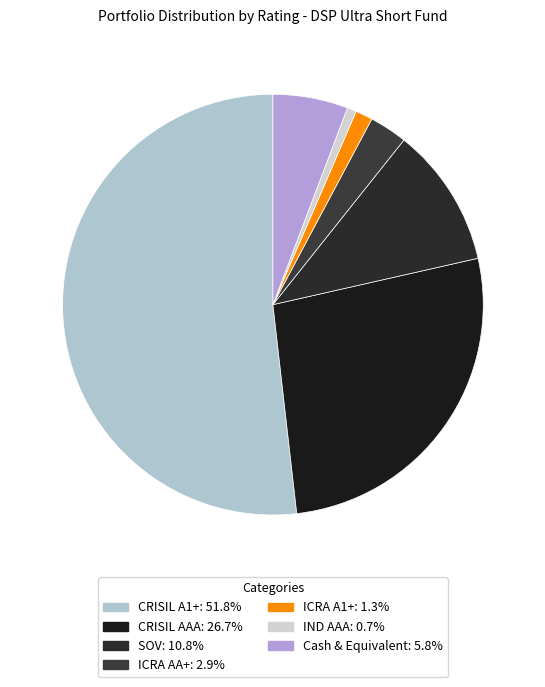

How many slices are in this pie chart?

7